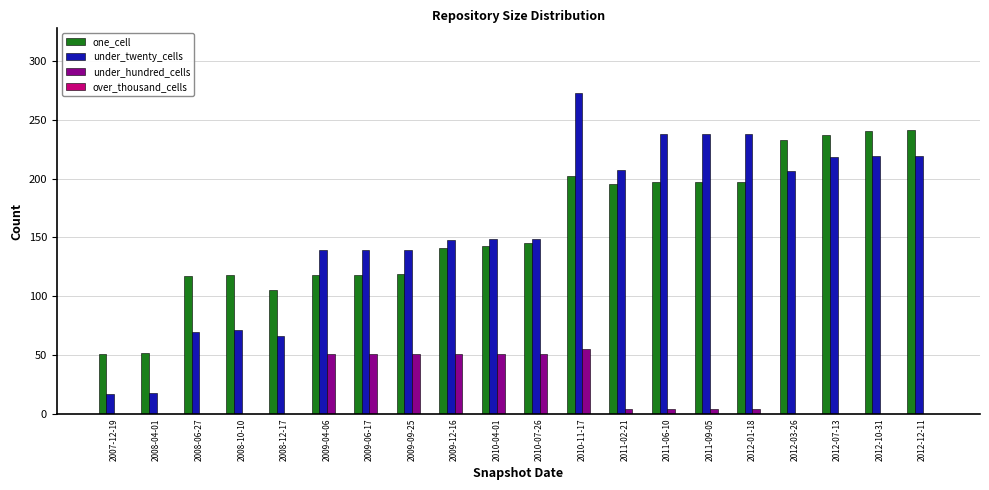

At which category is the sum across all series the highest?

2010-11-17